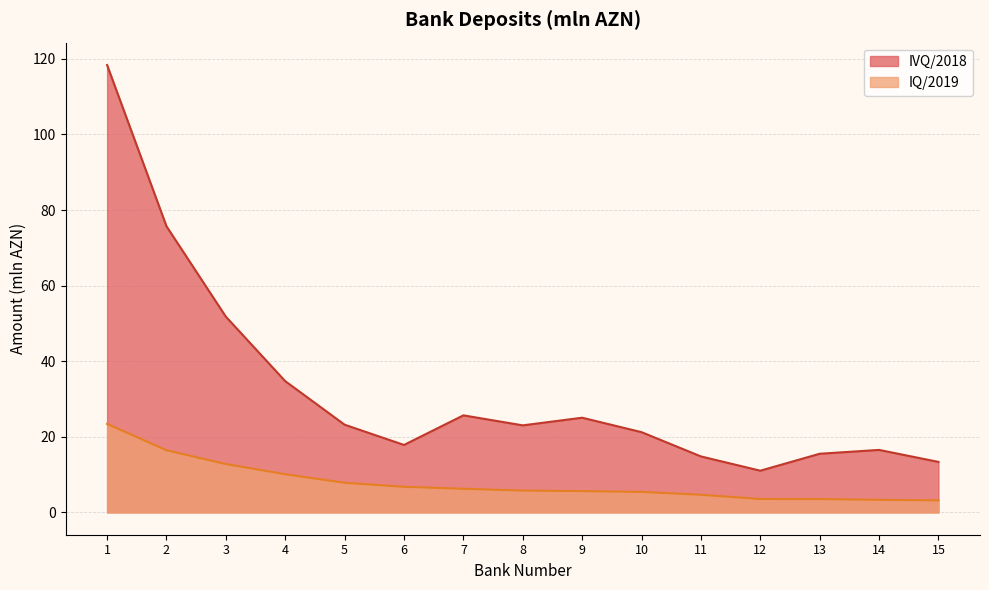

Reading left to right, extract all data points from this chart.

IVQ/2018: 1=118.4	2=75.7	3=51.8	4=34.7	5=23.2	6=17.8	7=25.7	8=23.0	9=25.0	10=21.2	11=14.8	12=11.0	13=15.5	14=16.5	15=13.3
IQ/2019: 1=23.4	2=16.4	3=12.8	4=10.1	5=7.8	6=6.8	7=6.2	8=5.8	9=5.6	10=5.4	11=4.7	12=3.5	13=3.5	14=3.3	15=3.2